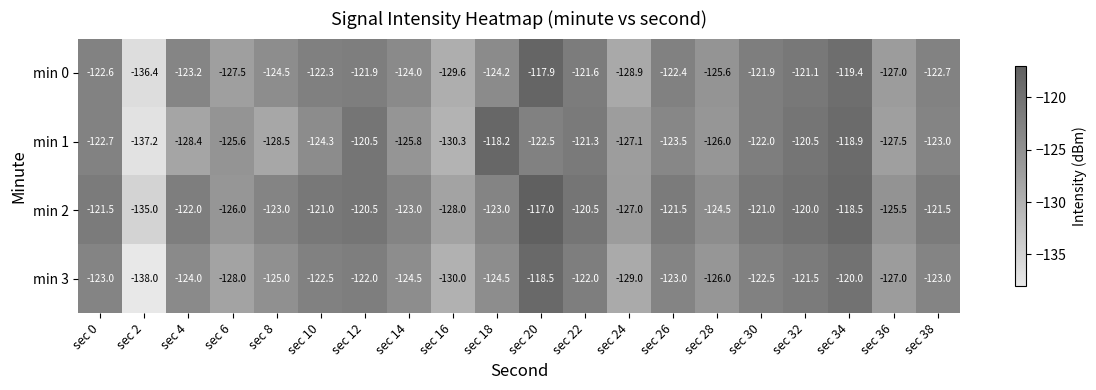

What is the approximate value of min 3 at sec 16?

-130.0